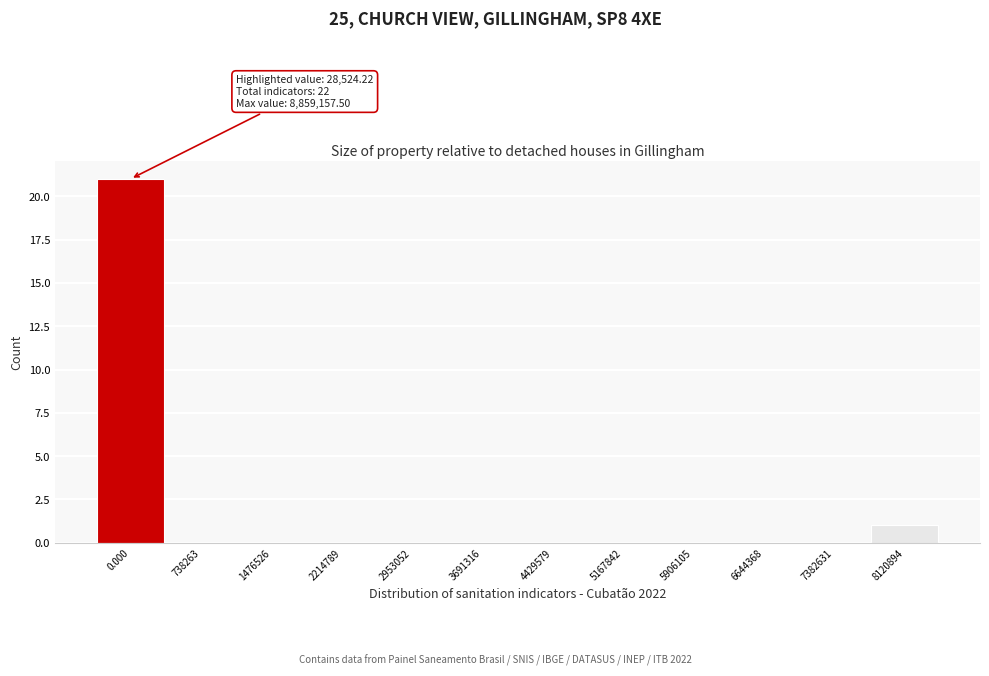

Reading left to right, transcribe all the data shown in this chart.

0.000=21	738263=0	1476526=0	2214789=0	2953052=0	3691316=0	4429579=0	5167842=0	5906105=0	6644368=0	7382631=0	8120894=1